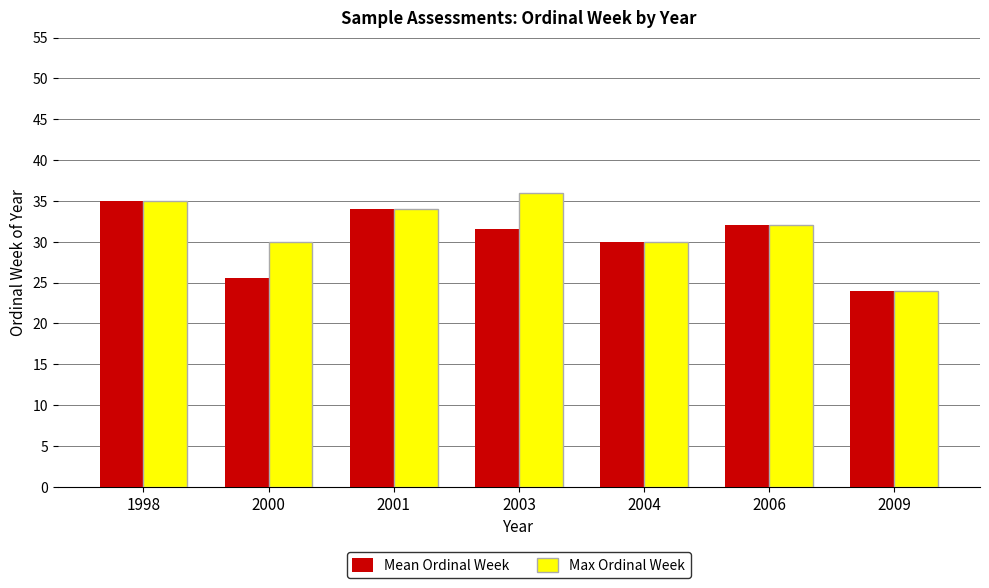

List the series in order of their peak value, lowest first.

Mean Ordinal Week, Max Ordinal Week